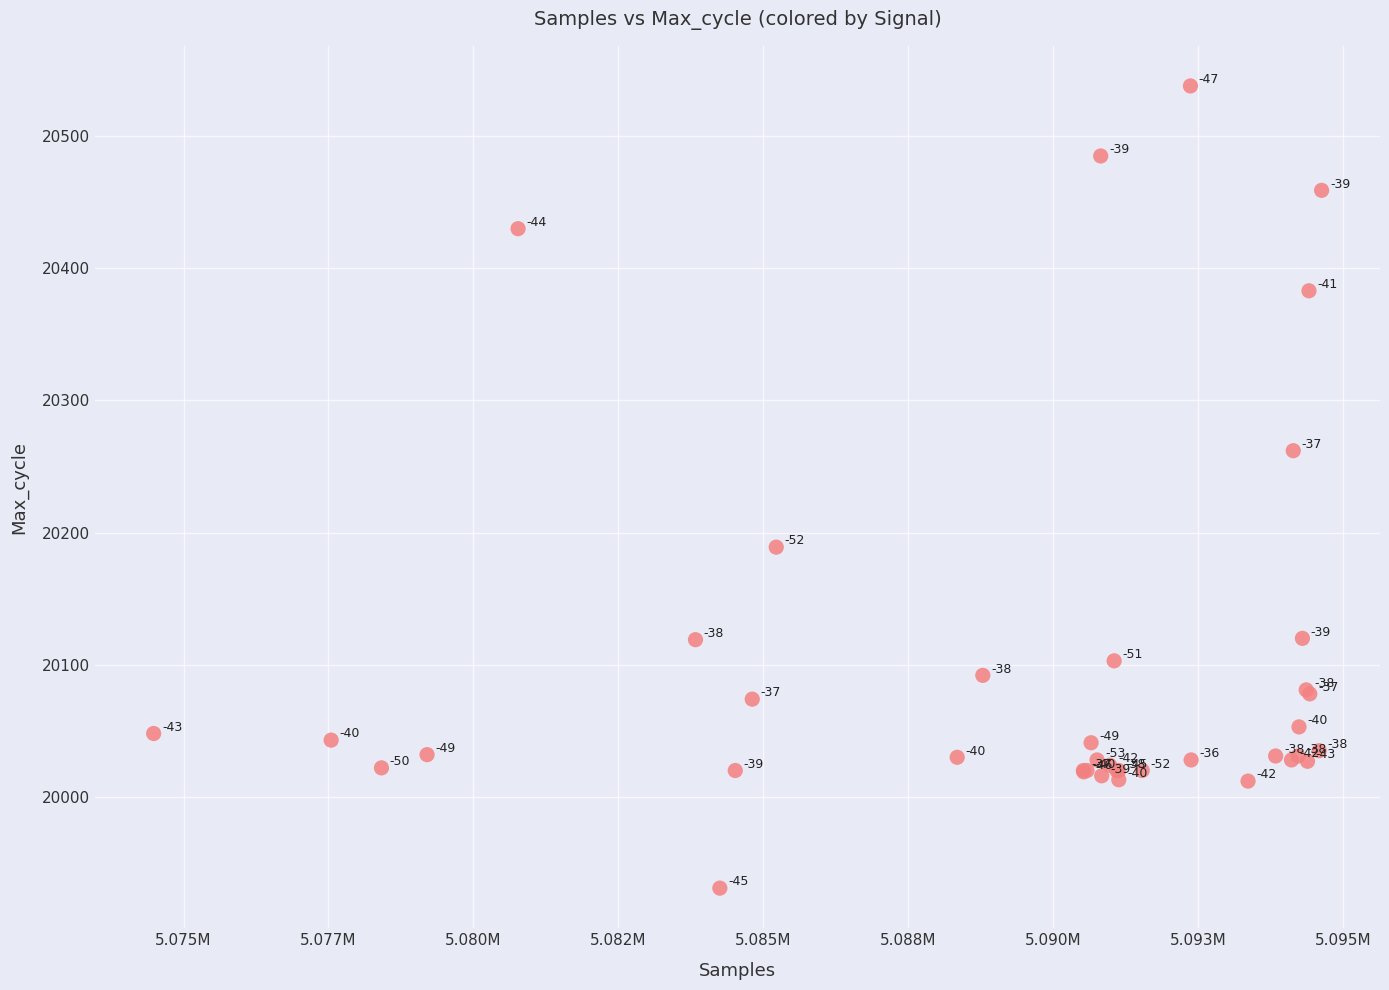

What Y value in the scatter plot is closest to 20234?

20262